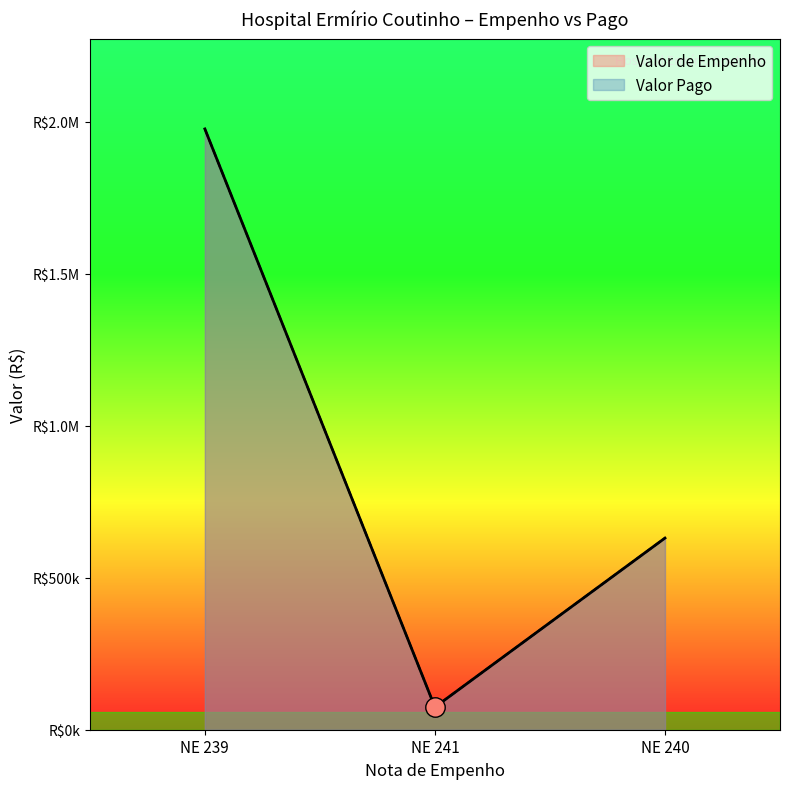

At which label does Valor de Empenho first exceed 630443?

NE 239